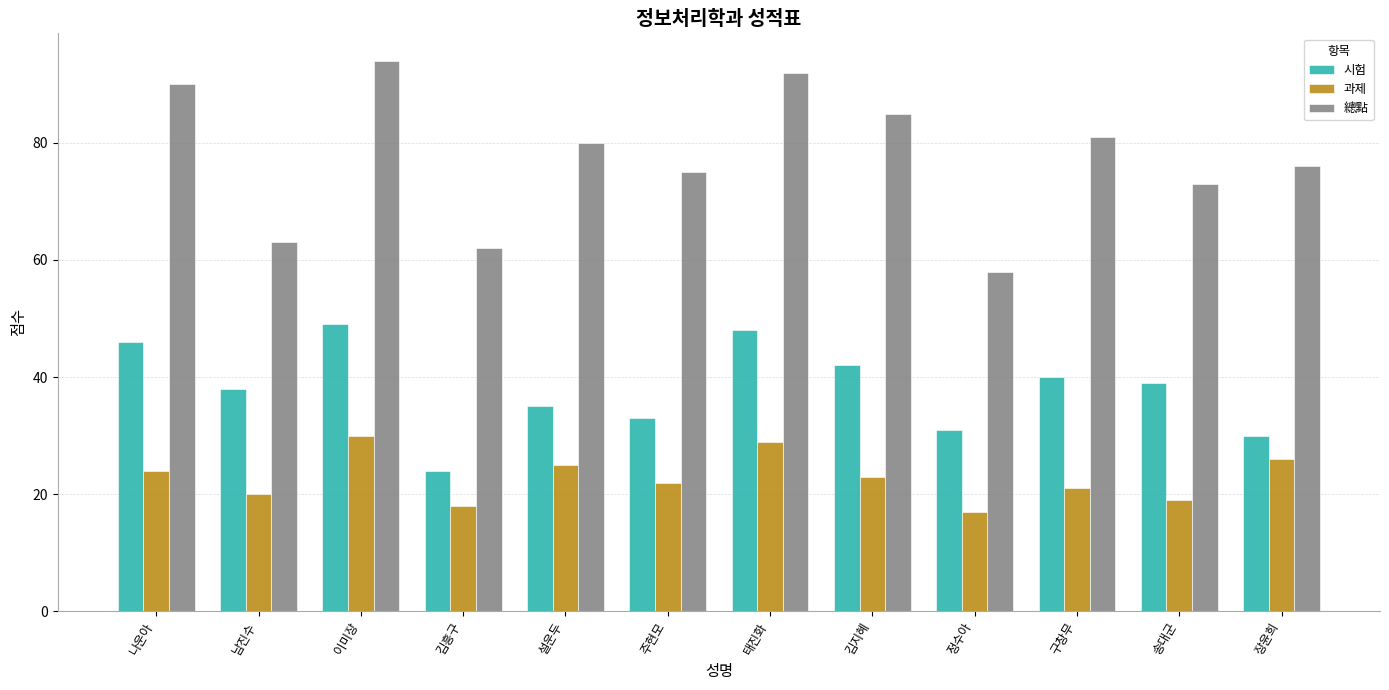

What is the difference between the highest and lowest values at 이미장?

64